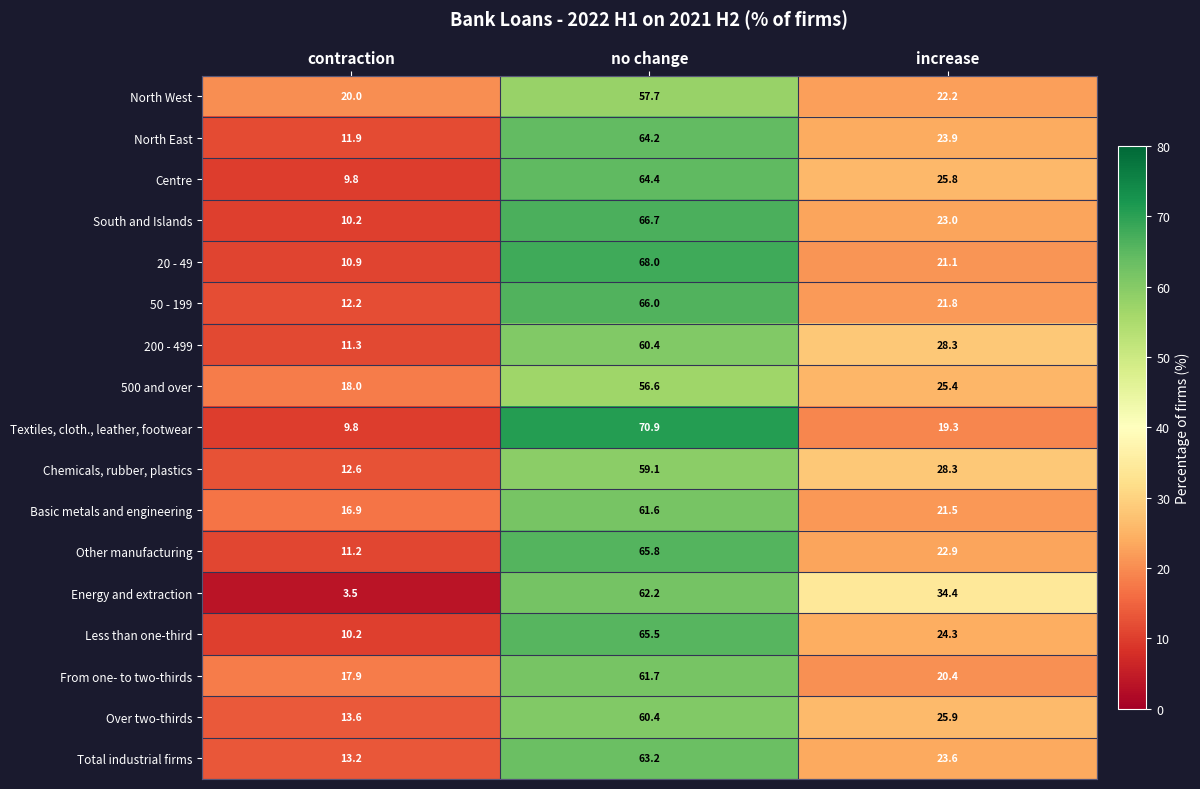

Between contraction and no change, which series saw the biggest shift?

Textiles, cloth., leather, footwear